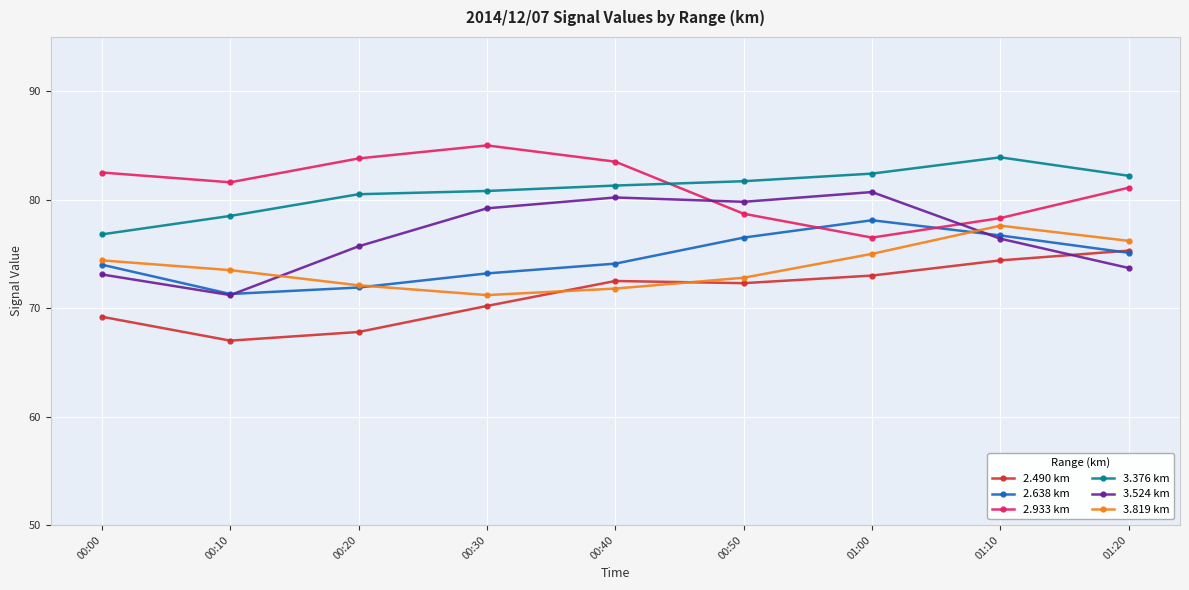

The 2.490 km series shows 72.5 at 00:40. True or false?

True